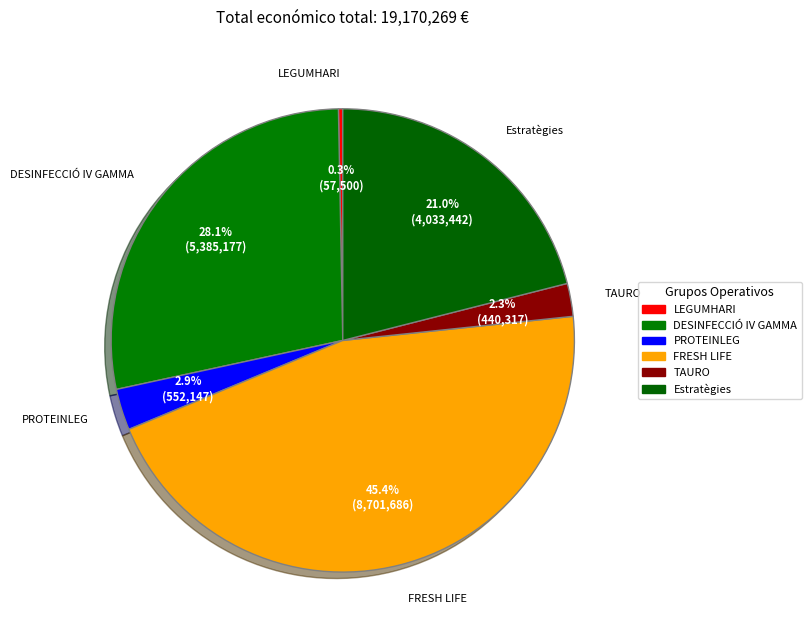

What percentage is NOT represented by TAURO?

97.7%